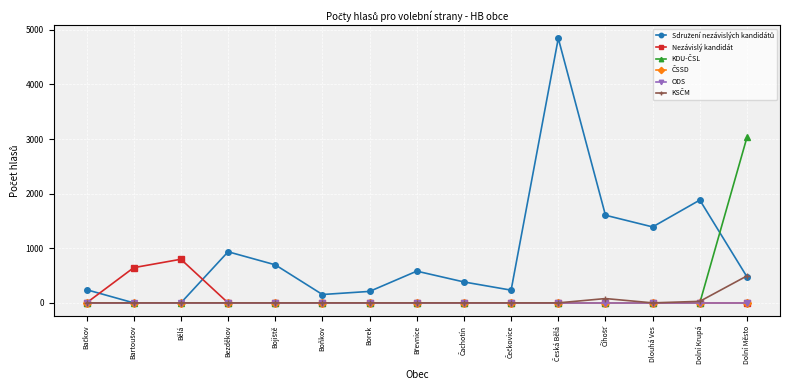

True or false: Nezávislý kandidát and KDU-ČSL cross at least once.

False